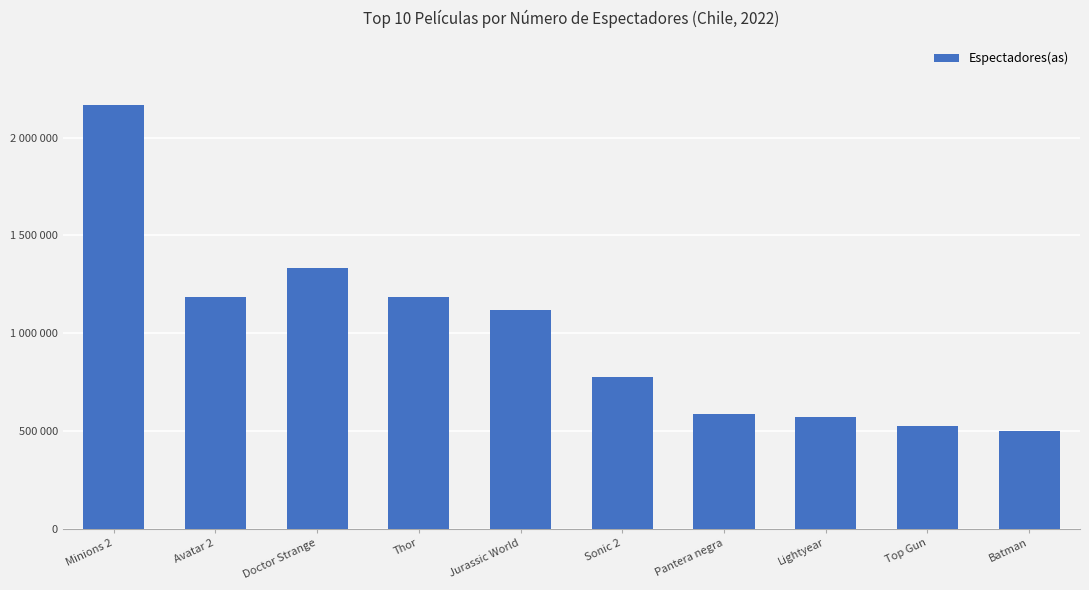

Are the bars grouped side by side (vs. stacked)?

No